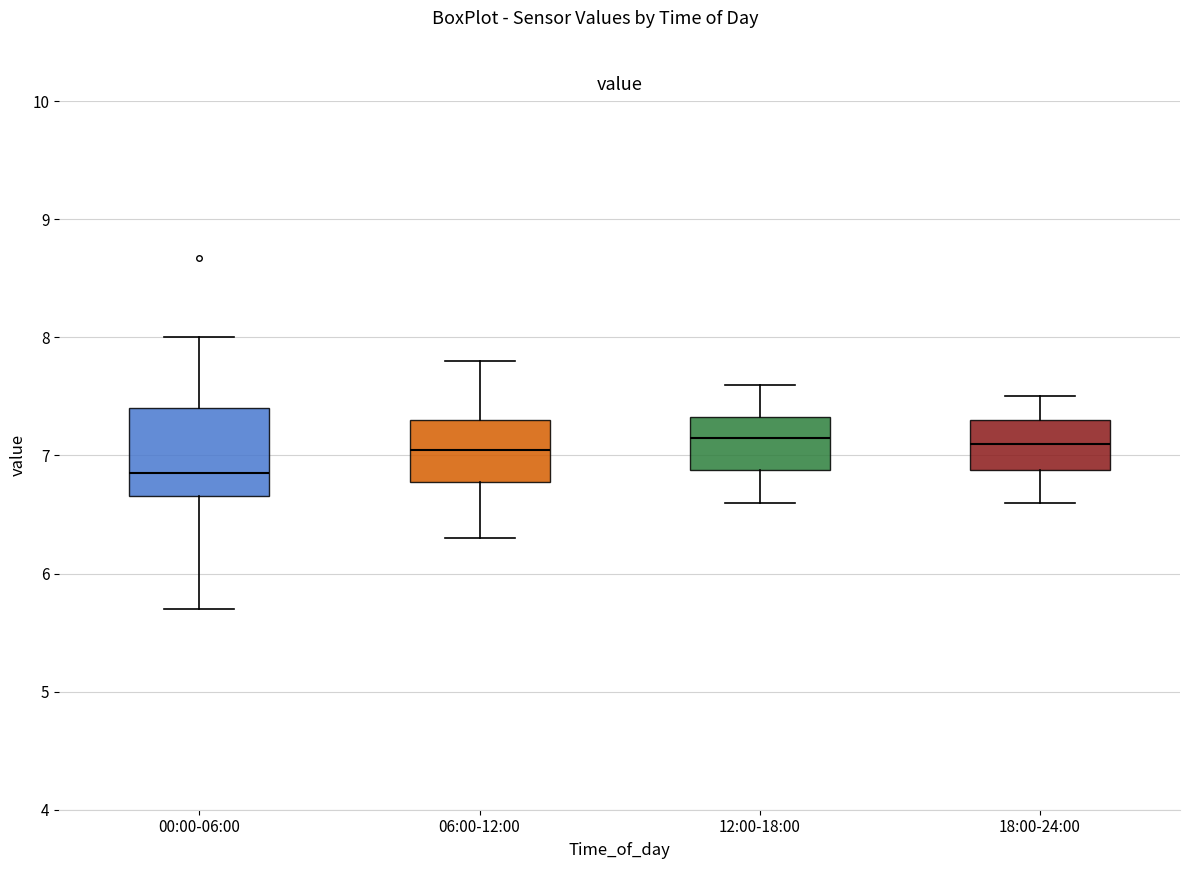

Comparing the boxes themselves (not the whiskers), which one is the tallest?

00:00-06:00